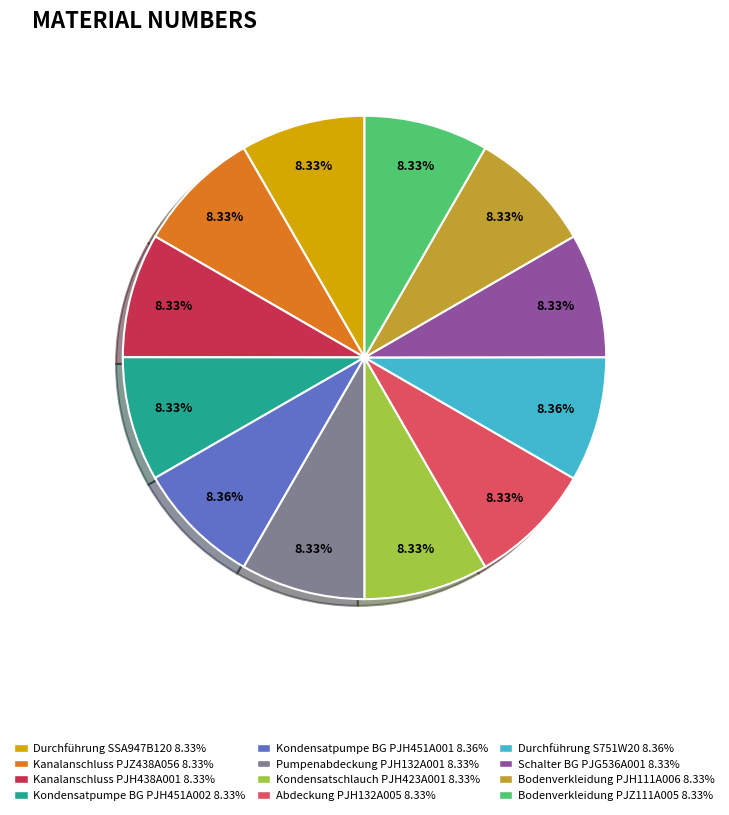

Is there any slice that represents more than half of the pie?

No